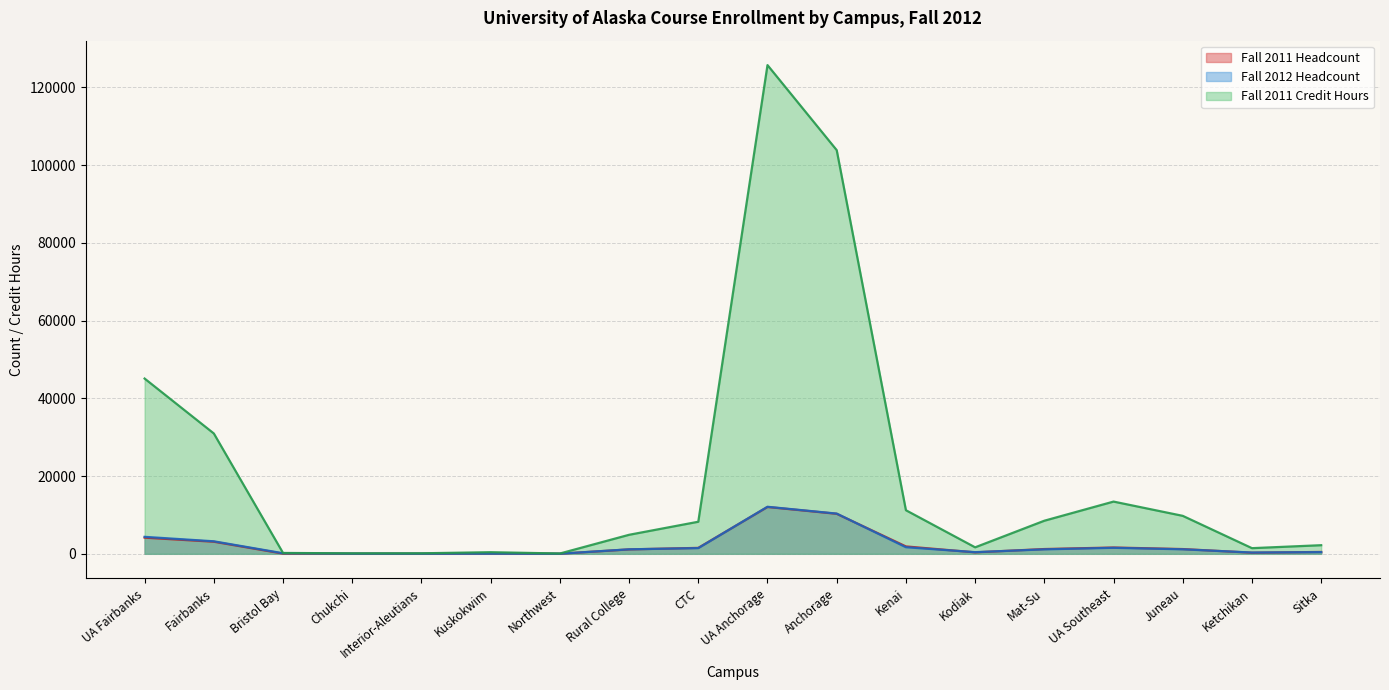

At which category does Fall 2011 Credit Hours reach its first local valley?

Chukchi